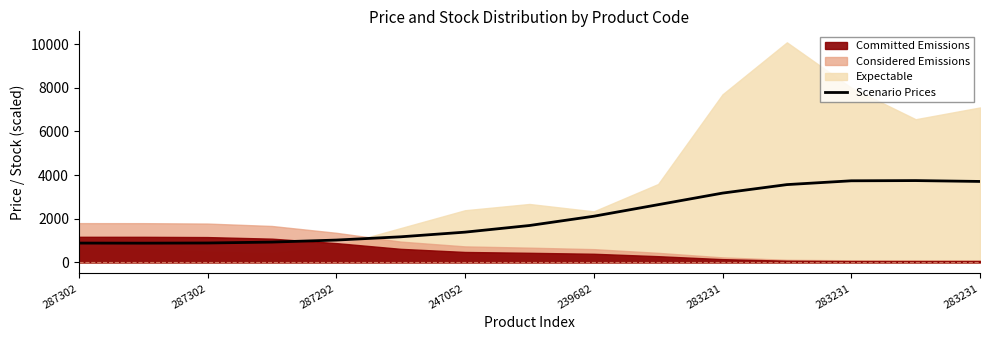

How many values exceed 1690?

8